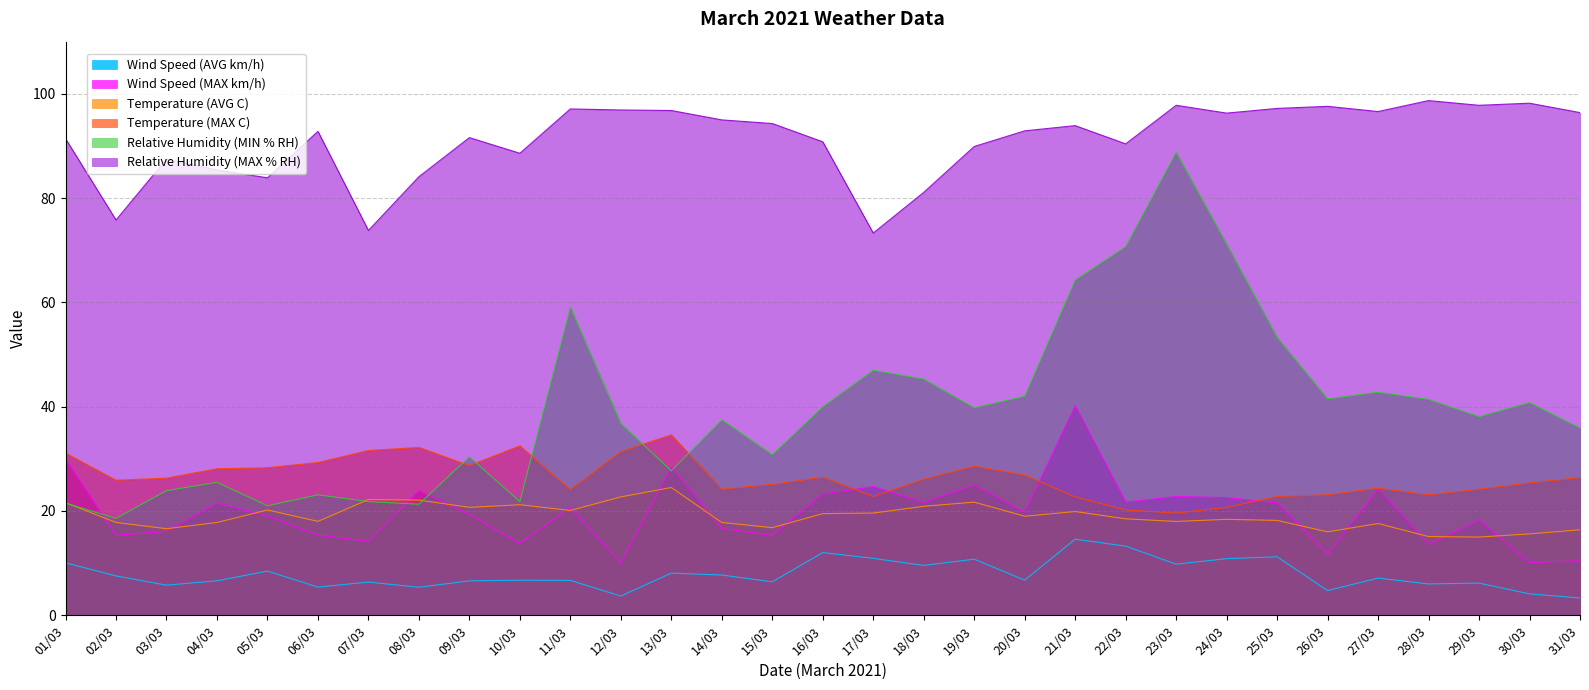

Rank the categories by Temperature (AVG C) value from highest to lowest.

13/03, 12/03, 07/03, 08/03, 19/03, 01/03, 10/03, 18/03, 09/03, 05/03, 11/03, 21/03, 17/03, 16/03, 20/03, 22/03, 24/03, 25/03, 06/03, 23/03, 02/03, 04/03, 14/03, 27/03, 15/03, 03/03, 31/03, 26/03, 30/03, 28/03, 29/03